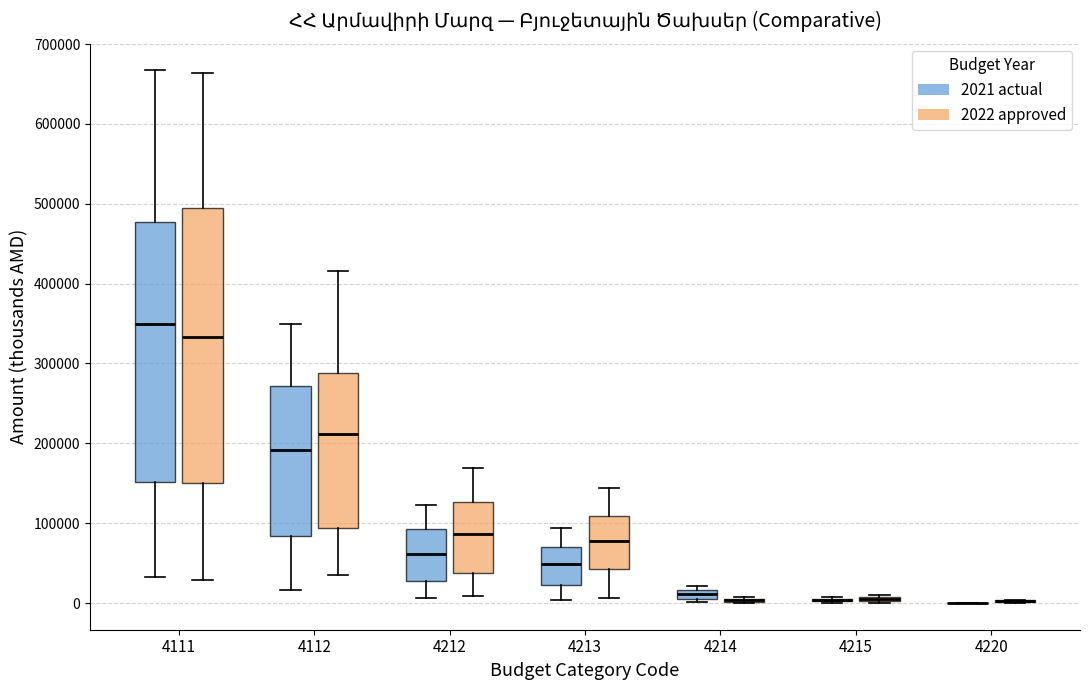

Comparing the boxes themselves (not the whiskers), which one is the tallest?

4111 (2022 approved)